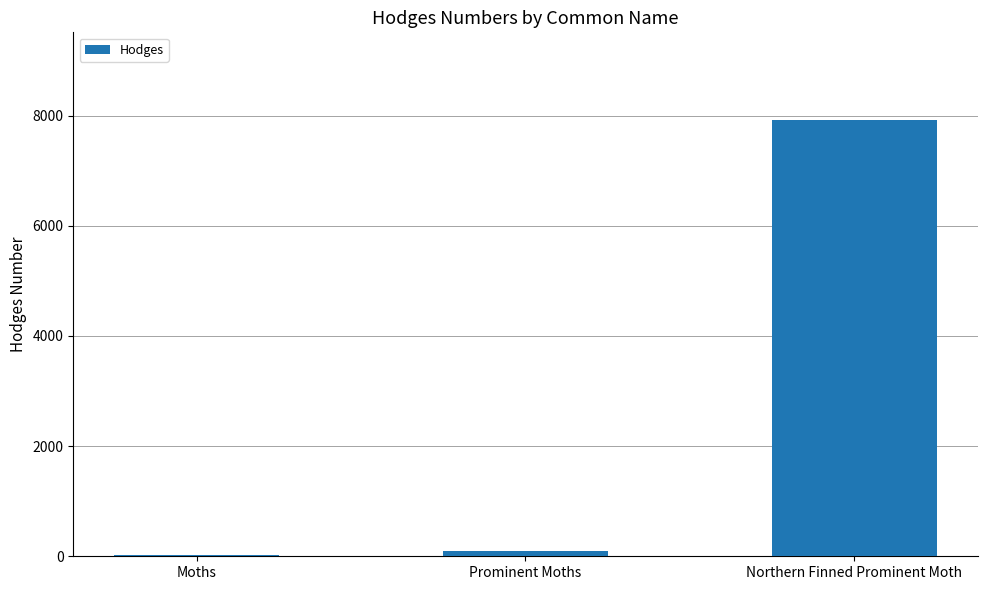

Are the bars grouped side by side (vs. stacked)?

No